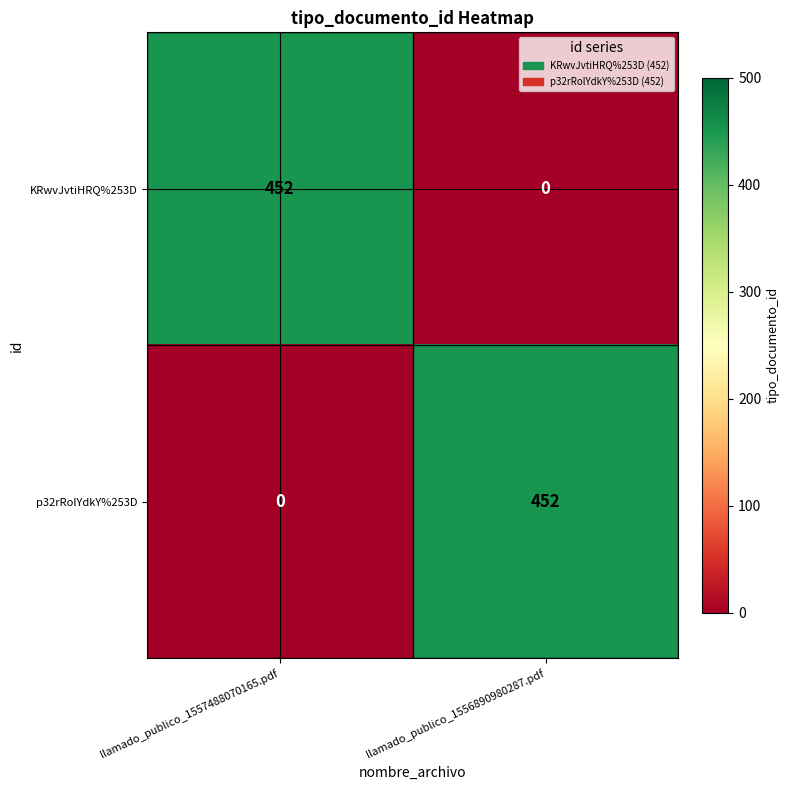

Rank the categories by p32rRolYdkY%253D value from highest to lowest.

llamado_publico_1556890980287.pdf, llamado_publico_1557488070165.pdf